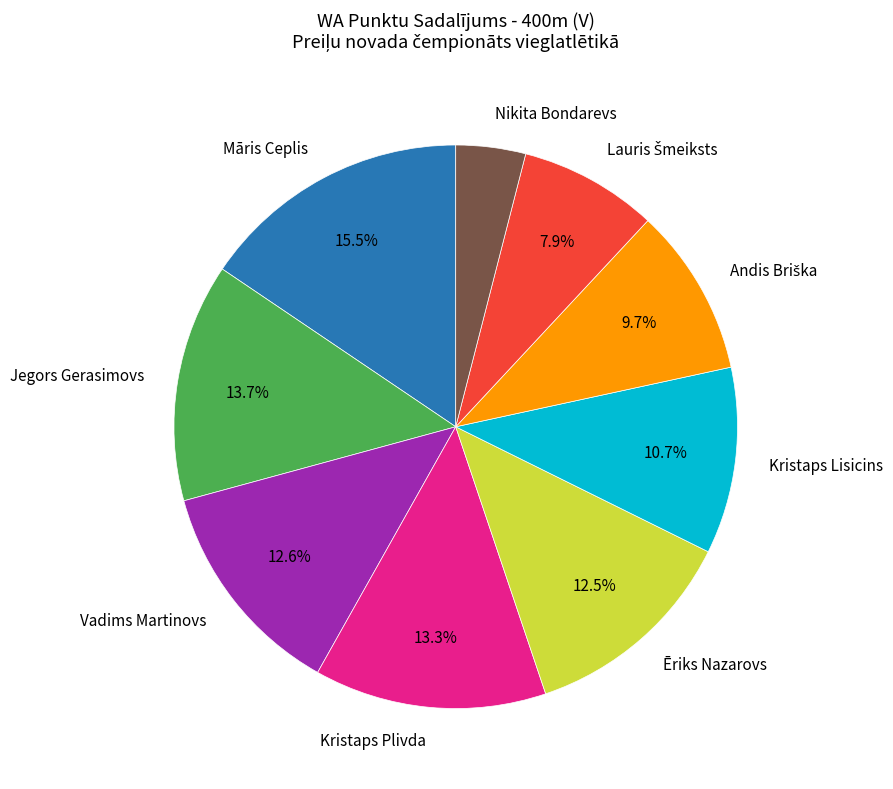

To the nearest percent, what is the combined percentage of Kristaps Plivda and Ēriks Nazarovs?

26%